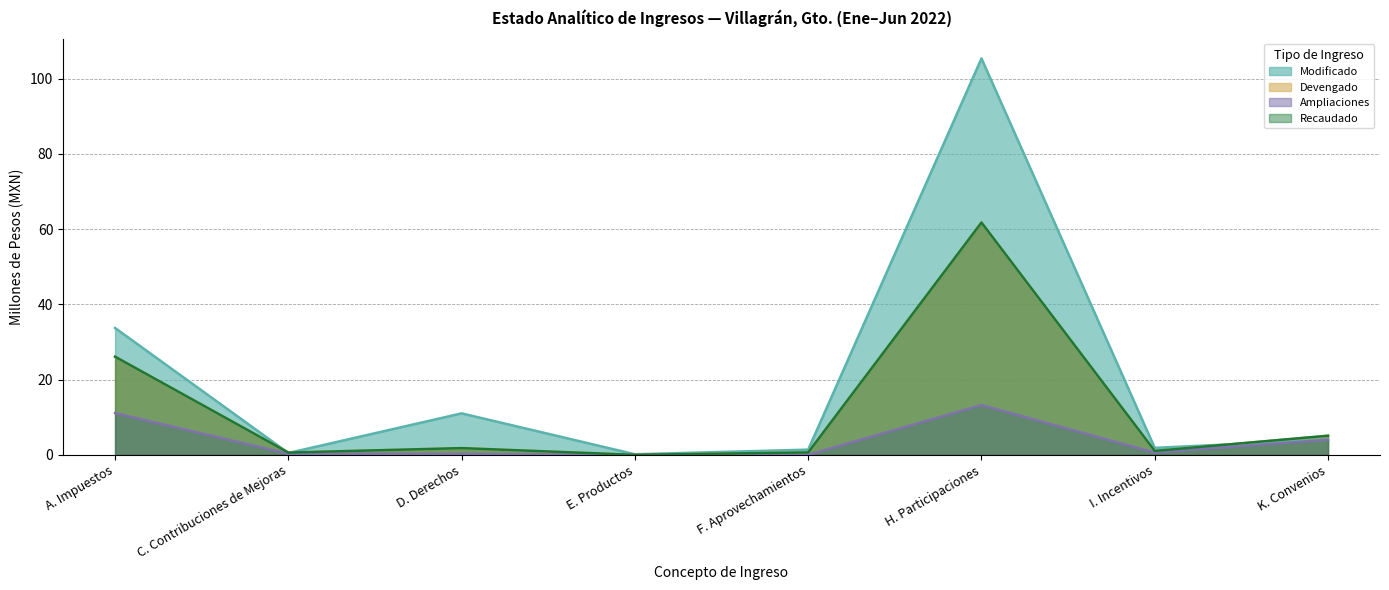

True or false: Devengado and Modificado intersect in this chart.

True